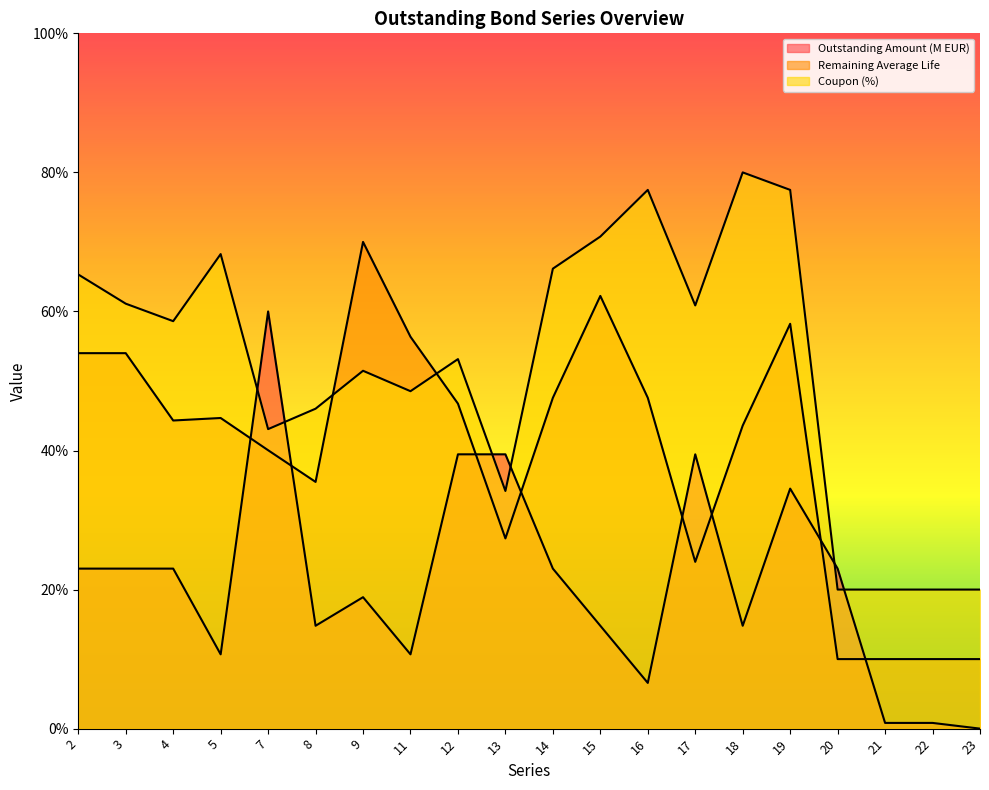

What is the value of the Outstanding Amount (M EUR) point at the 1st from the left?

23.0